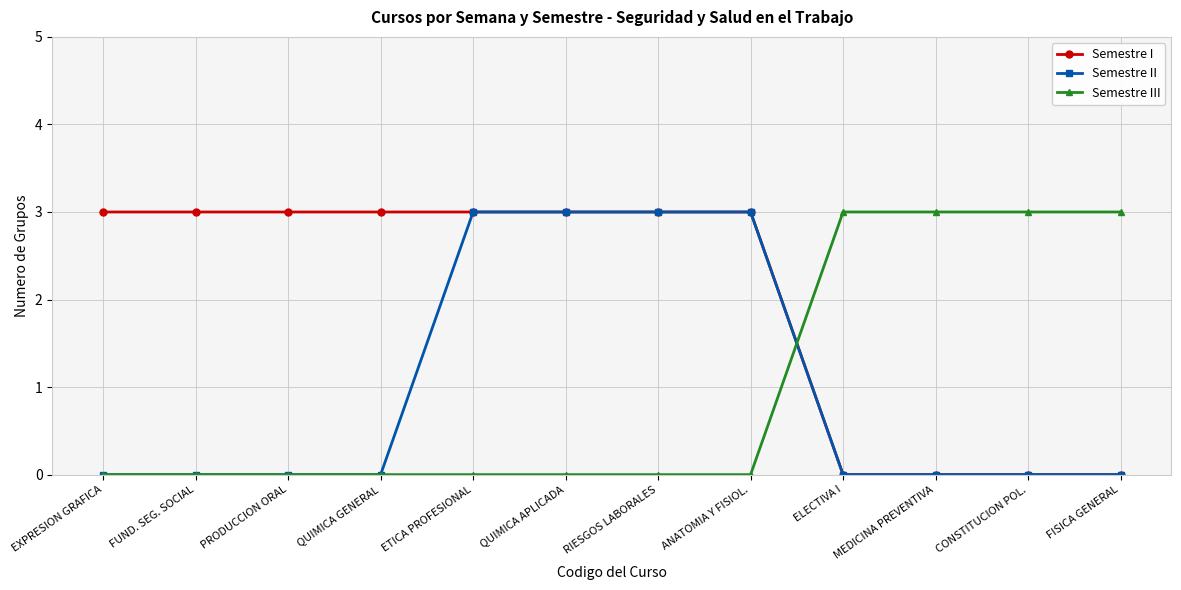

What is the spread (max minus min) of values at QUIMICA GENERAL?

3